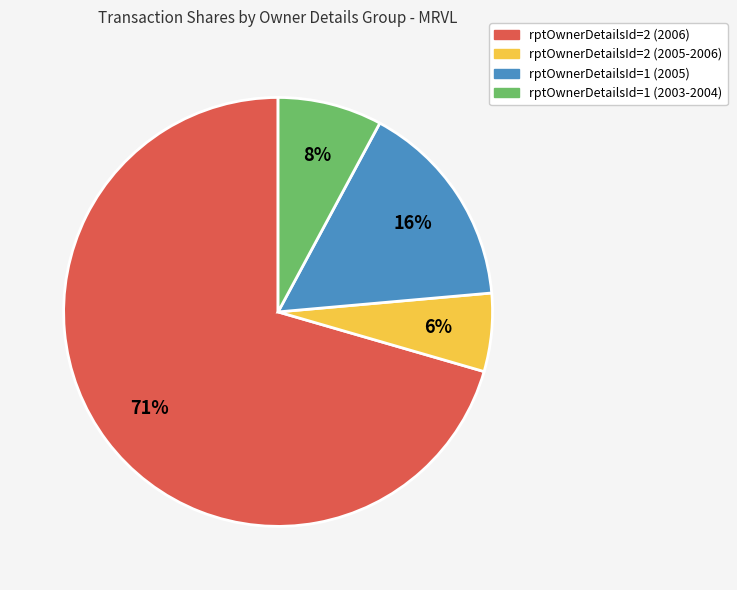

Is there any slice that represents more than half of the pie?

Yes